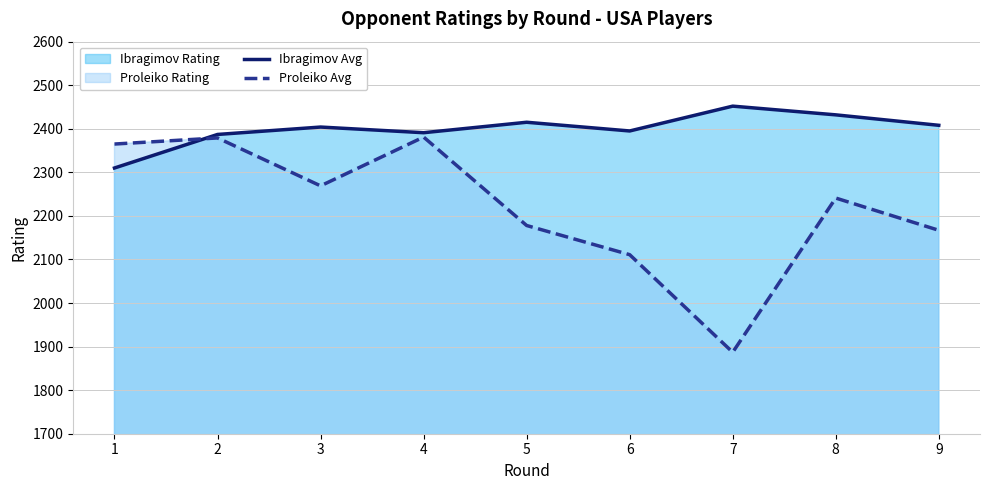

Count the number of categories in the chart.

9